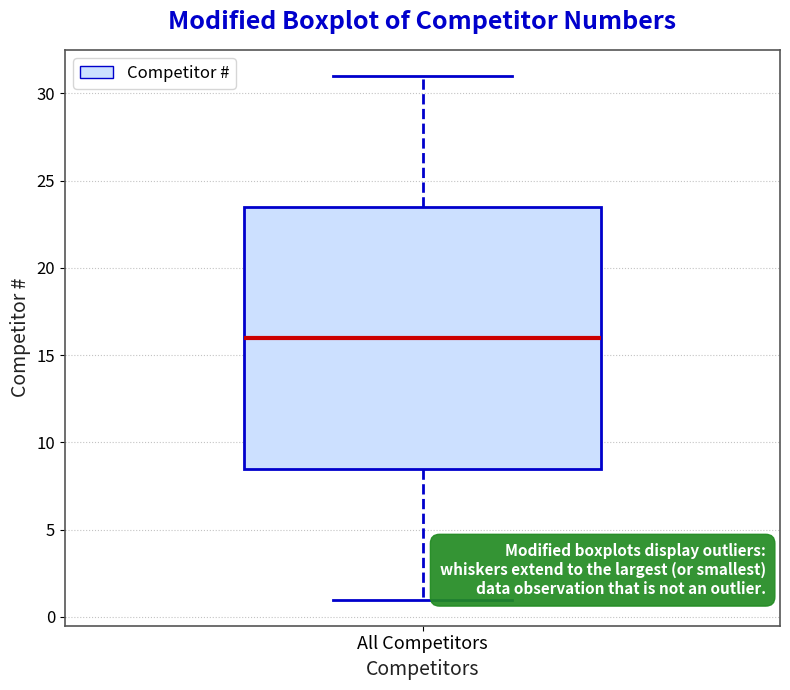

Read this box plot against the y-axis: the position of the median line, the range covered by the box, and the ends of both whiskers. The values are not printed on the chart, so give them approximately, as read against the axis.

median 16.0, box 8.5 to 23.5, whiskers 1.0 to 31.0